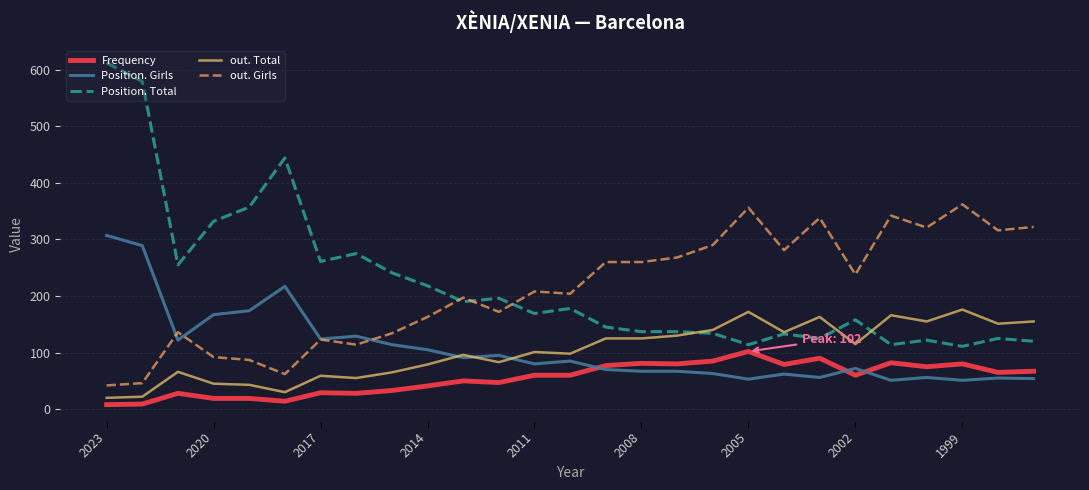

List the series in order of their peak value, lowest first.

Frequency, out. Total, Position. Girls, out. Girls, Position. Total